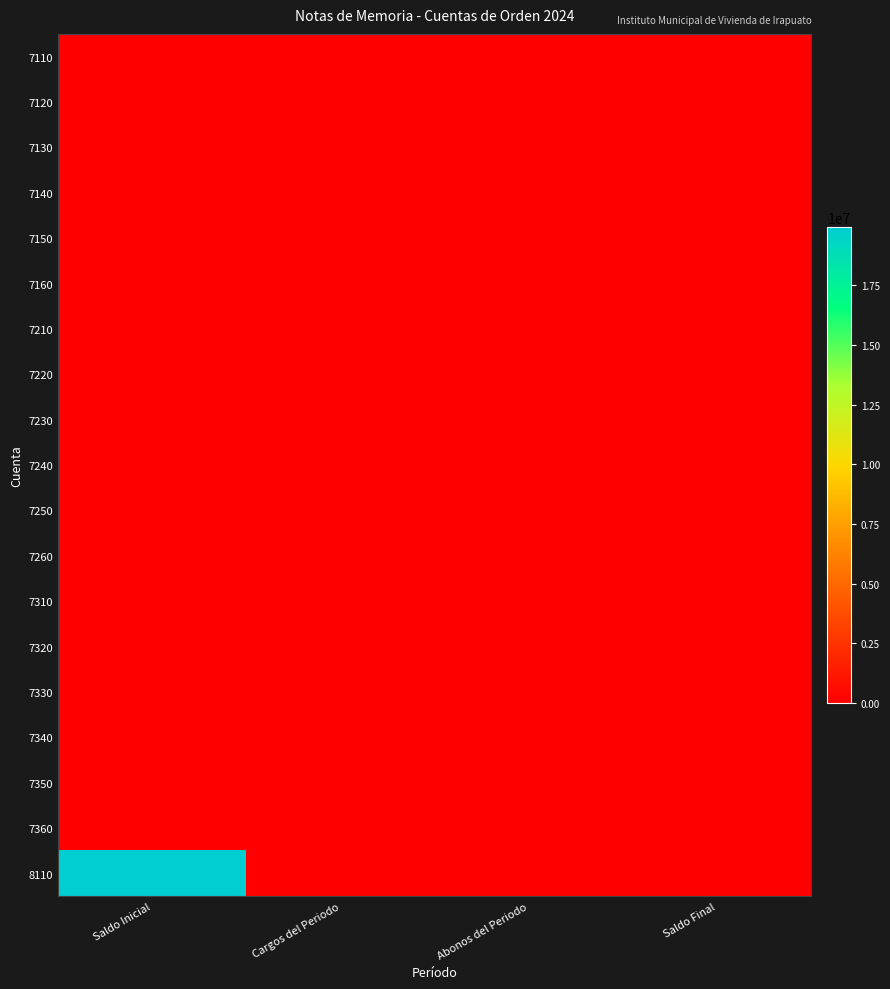

At how many categories does at least one series exceed 3928387?

1